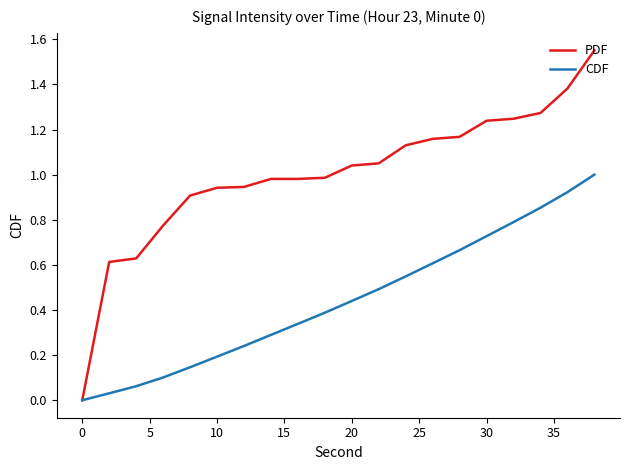

Which series has the largest total across all categories?

PDF